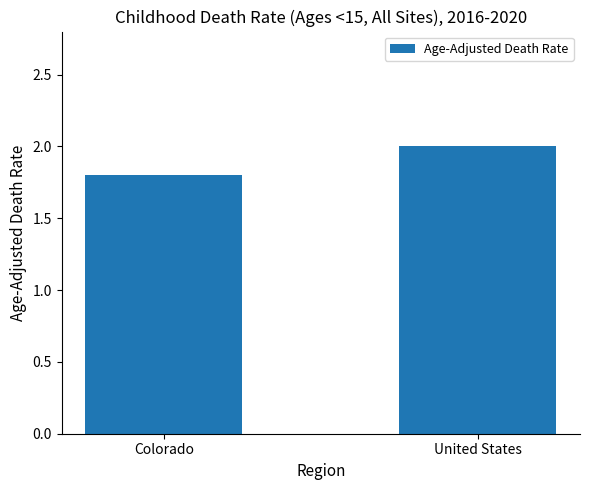

Are the bars grouped side by side (vs. stacked)?

No